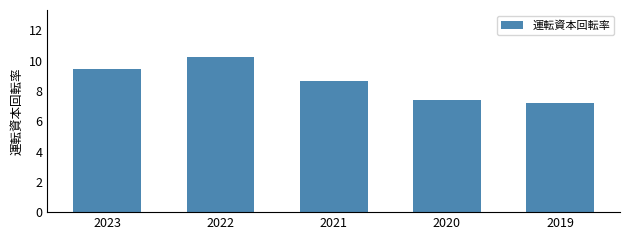

Reading left to right, transcribe all the data shown in this chart.

2023=9.5	2022=10.3	2021=8.7	2020=7.4	2019=7.2